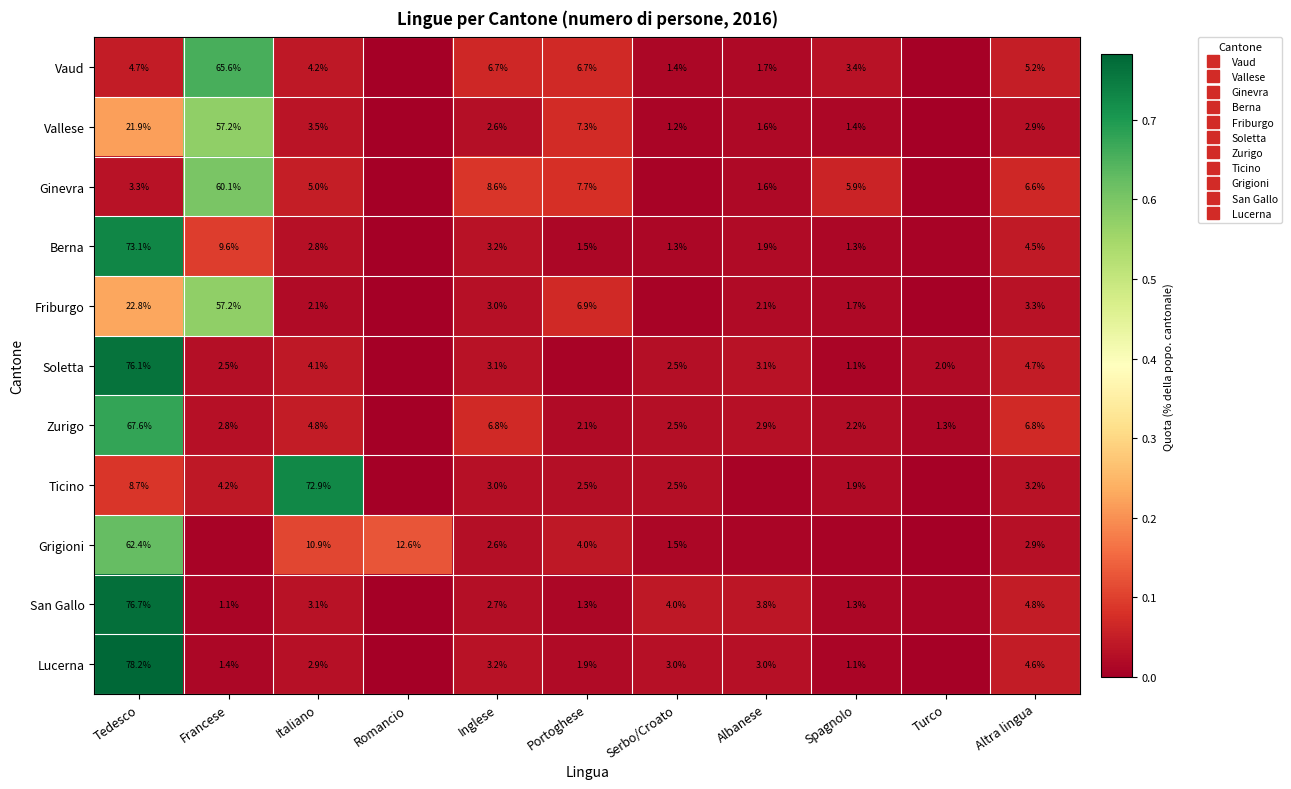

True or false: Ginevra has a value of 0.1 at Altra lingua.

True